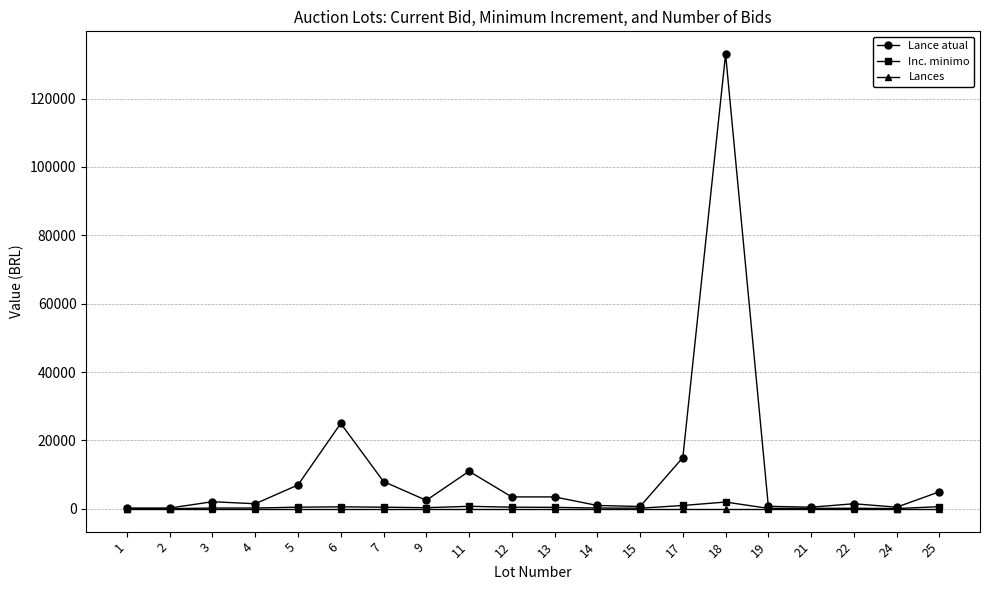

At which category is the sum across all series the highest?

18